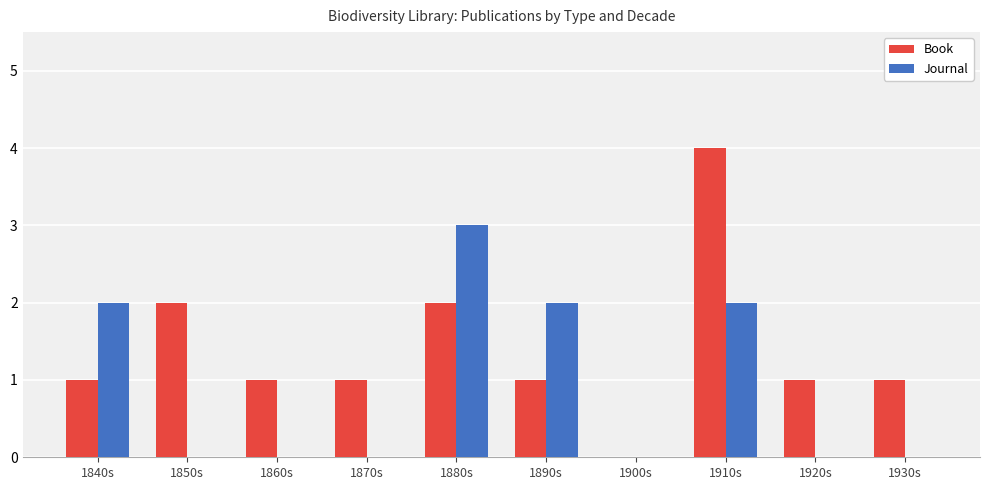

What is the sum of the Journal values at 1920s and 1880s?

3